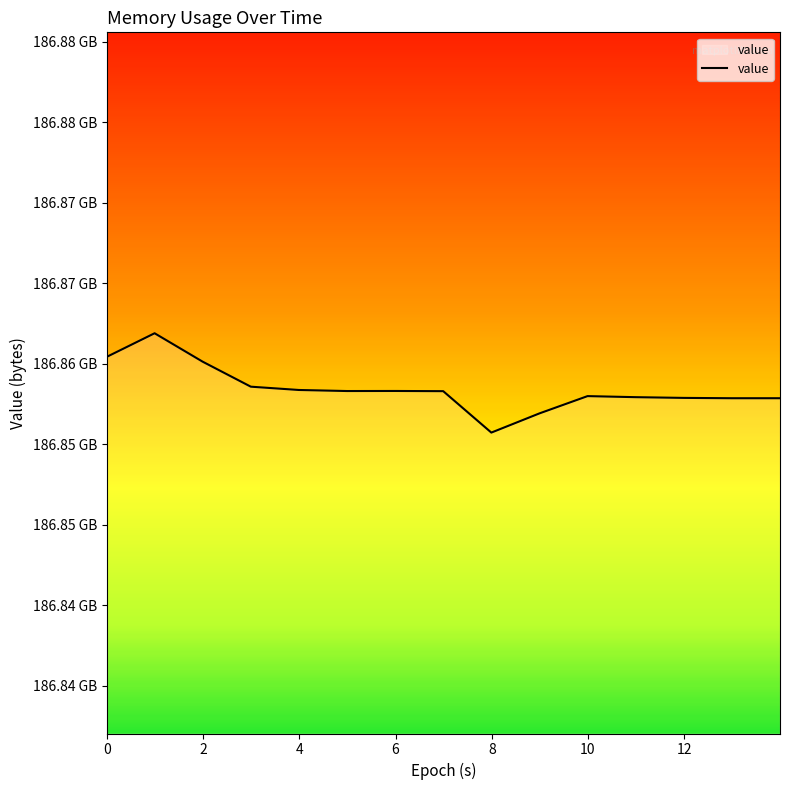

Is this an area chart (filled region under the line)?

Yes